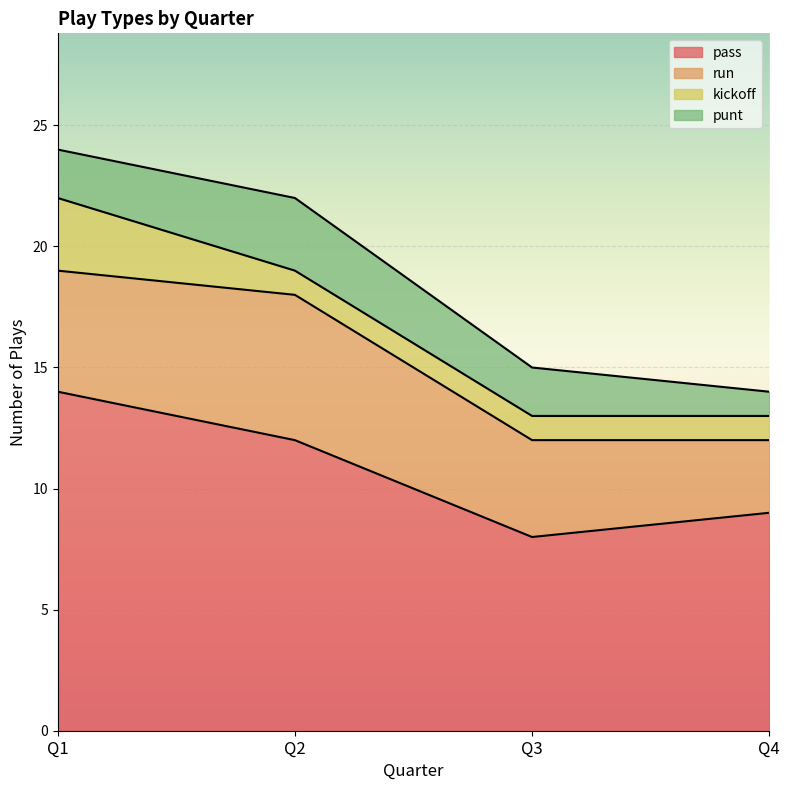

Rank the series by their maximum value, from highest to lowest.

pass, run, kickoff, punt